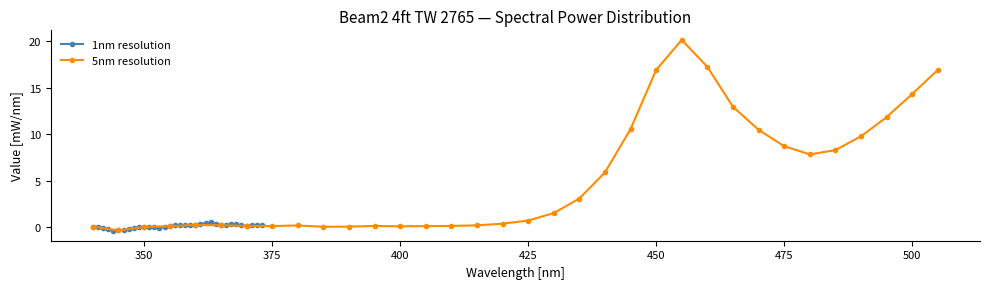

True or false: 5nm resolution has a value of 14.3 at 500.

True